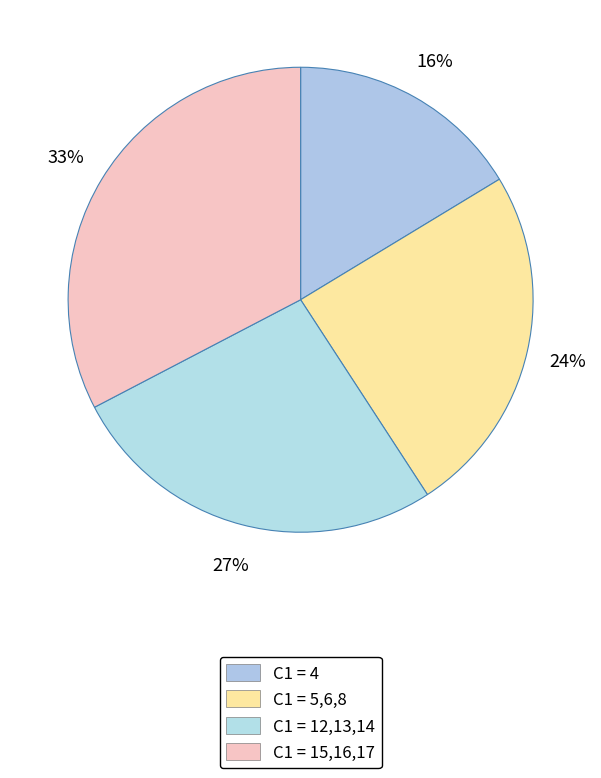

How many segments does this pie chart have?

4